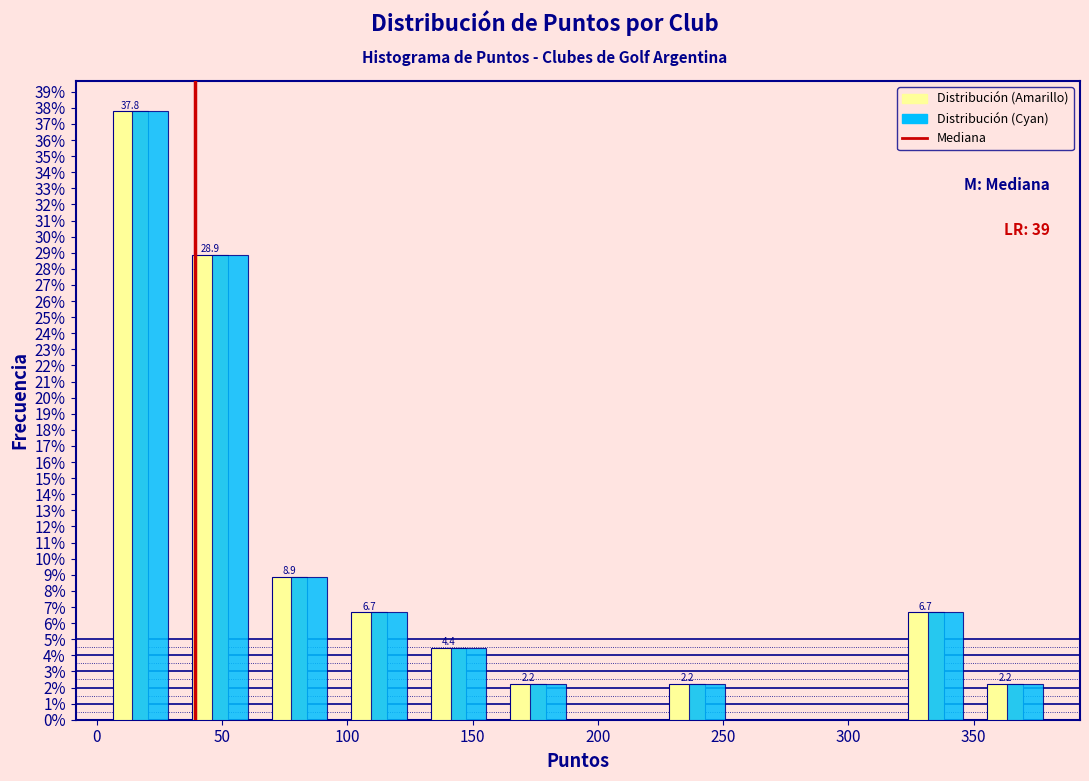

In the Distribución (Cyan) series, which range on the x-axis has the tallest bar?

0 to 35